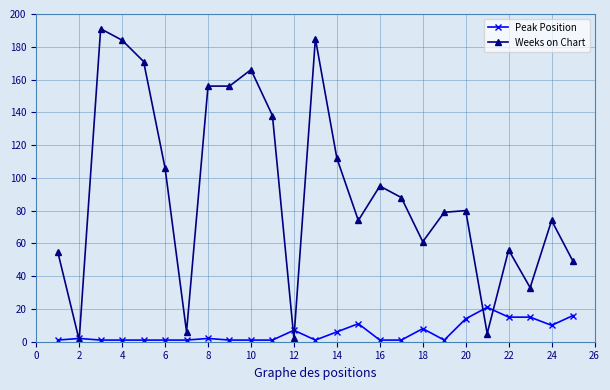

At how many categories does at least one series exceed 92?

11